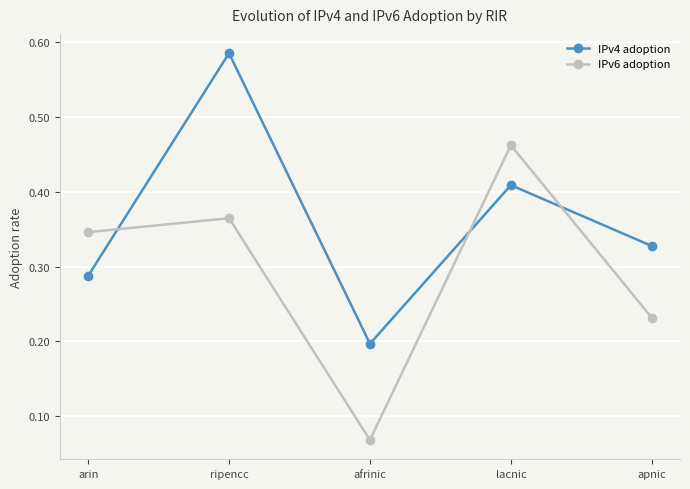

Is this an area chart (filled region under the line)?

No